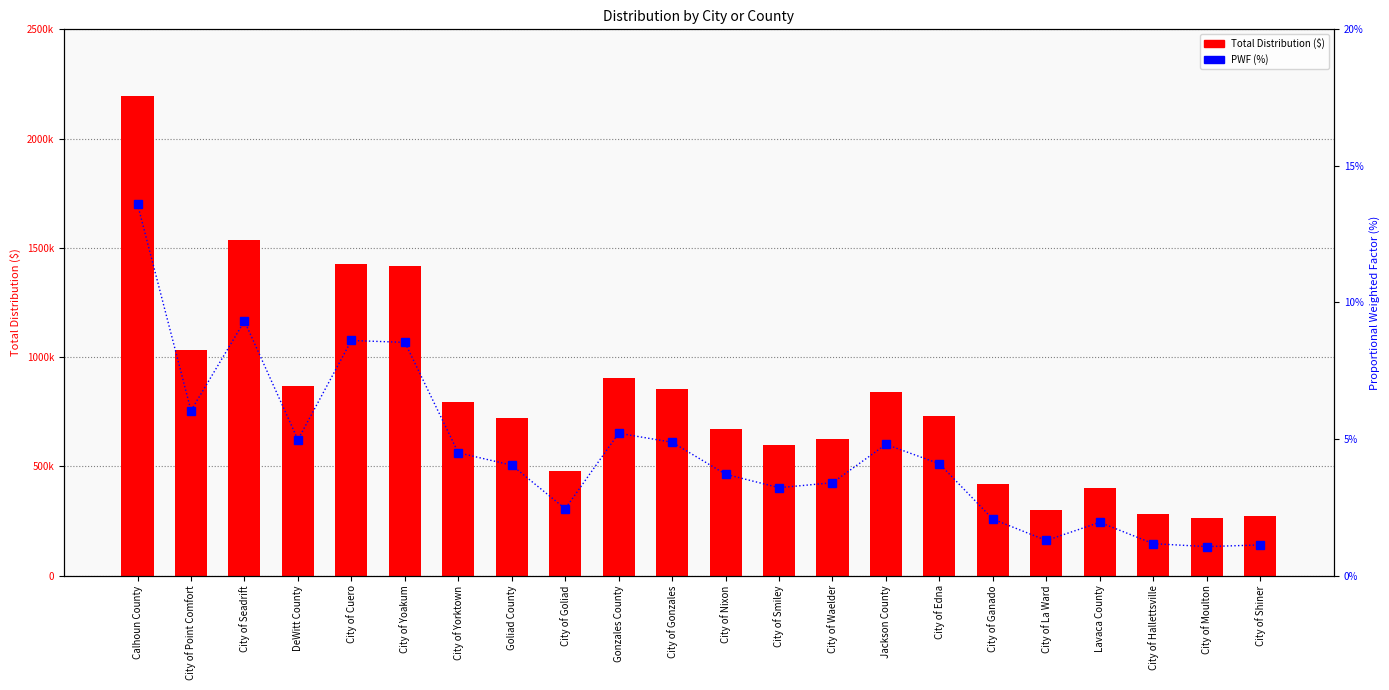

What is the sum of the PWF (%) values at City of Point Comfort and City of Moulton?

7.1